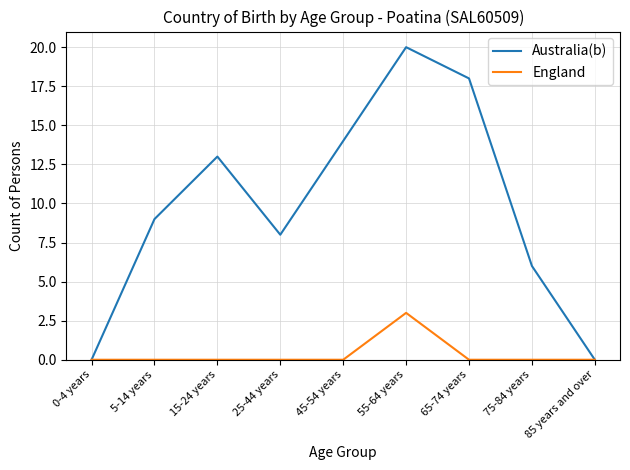

Is the value of Australia(b) at 55-64 years greater than the value of England at 75-84 years?

Yes